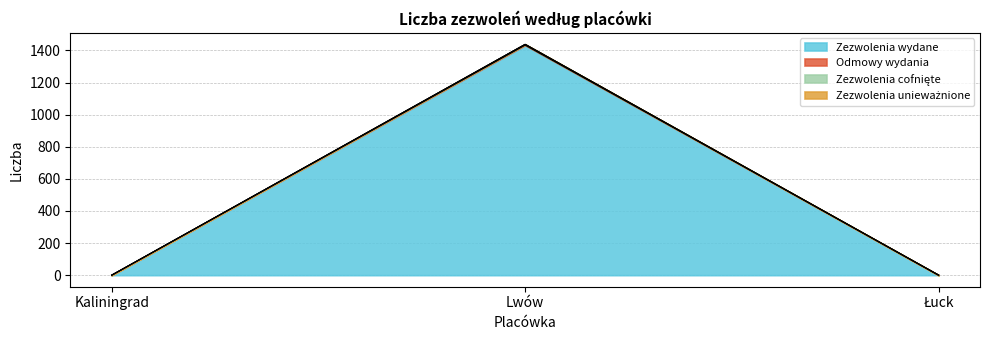

What is the label of the 3rd point from the right?

Kaliningrad